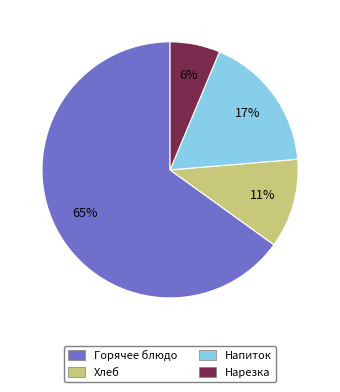

Is there any slice that represents more than half of the pie?

Yes